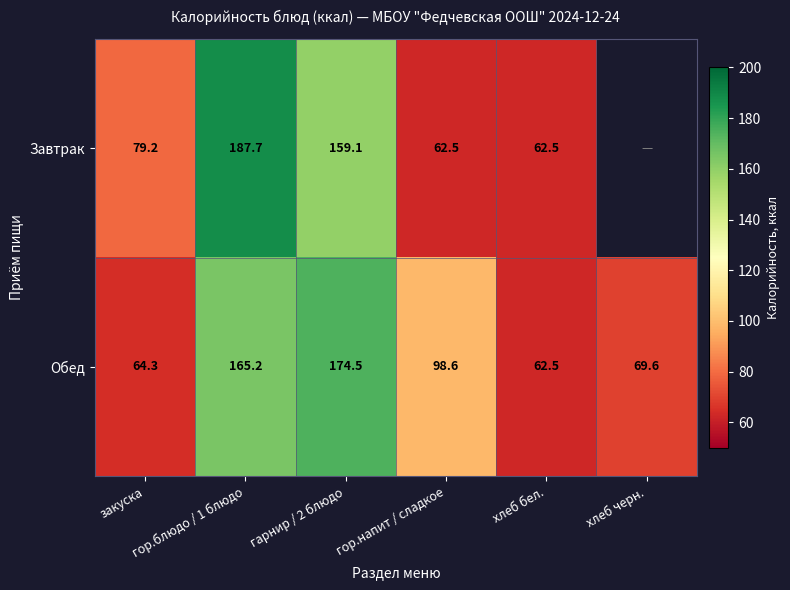

Is the value of Обед at закуска greater than the value of Завтрак at хлеб черн.?

No